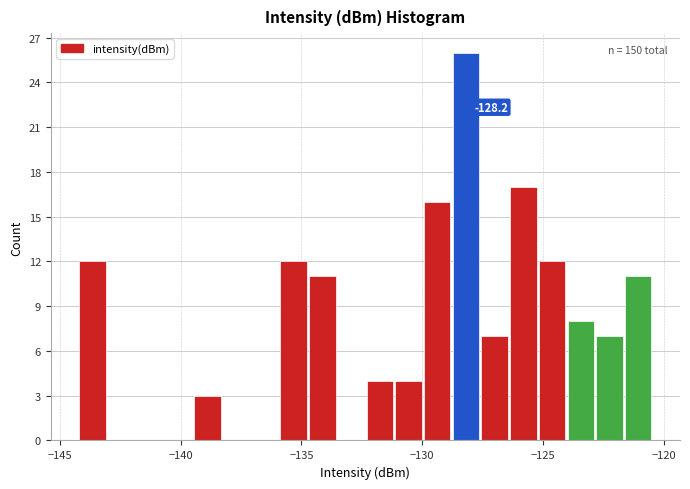

Around what value on the x-axis is the tallest bar? Give the approximate position of its centre, as read against the axis.

-128.0